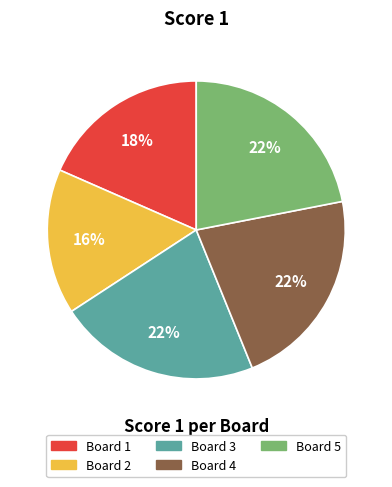

Is there any slice that represents more than half of the pie?

No